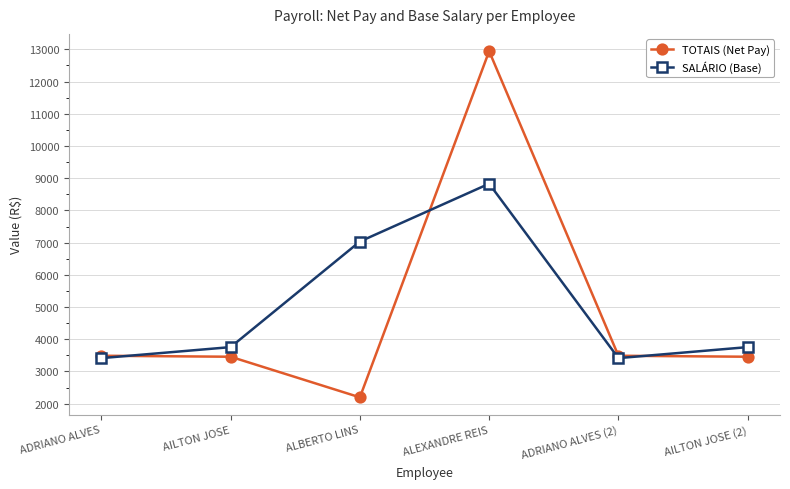

What value does the SALÁRIO (Base) series have at ALEXANDRE REIS?

8829.8